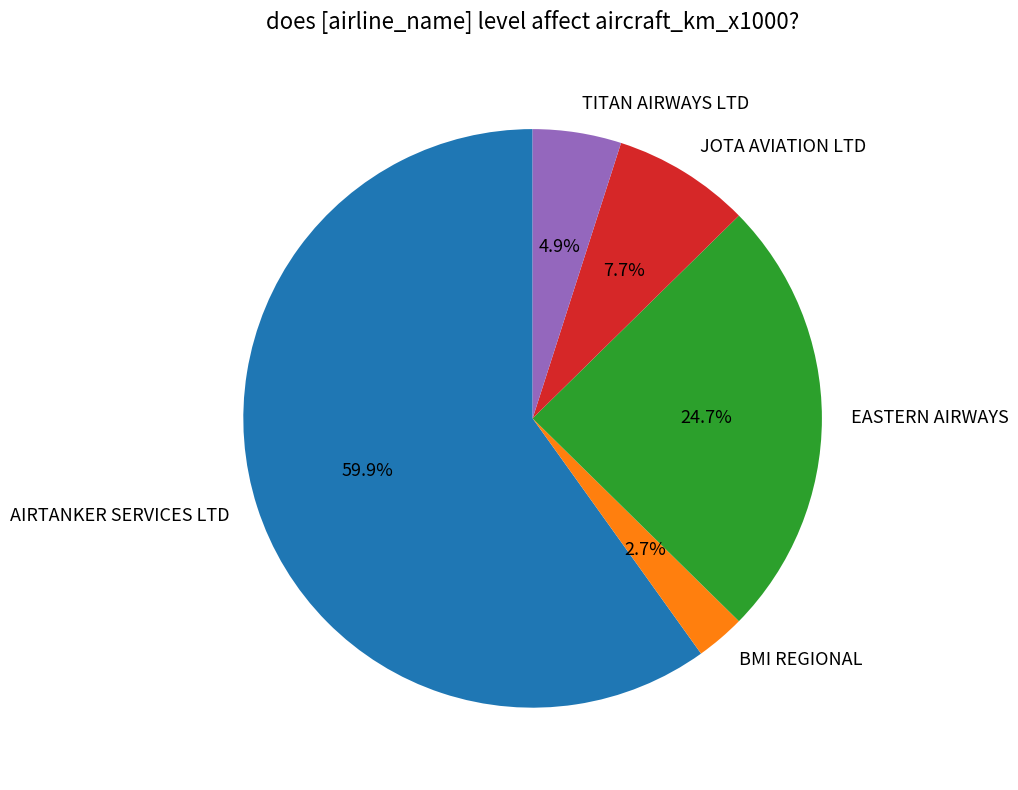

To the nearest percent, what is the combined percentage of JOTA AVIATION LTD and AIRTANKER SERVICES LTD?

68%